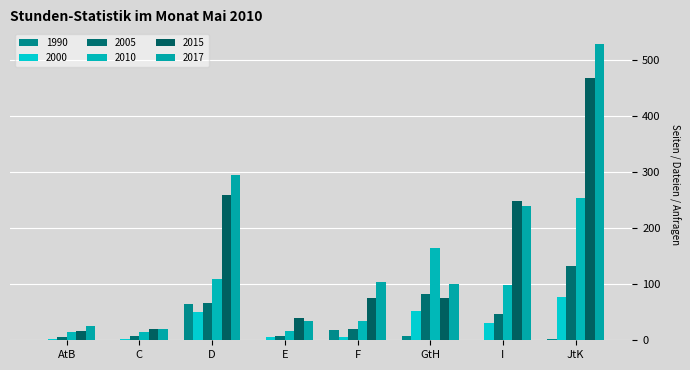

What is the sum of the 2010 values at I and C?

114.2